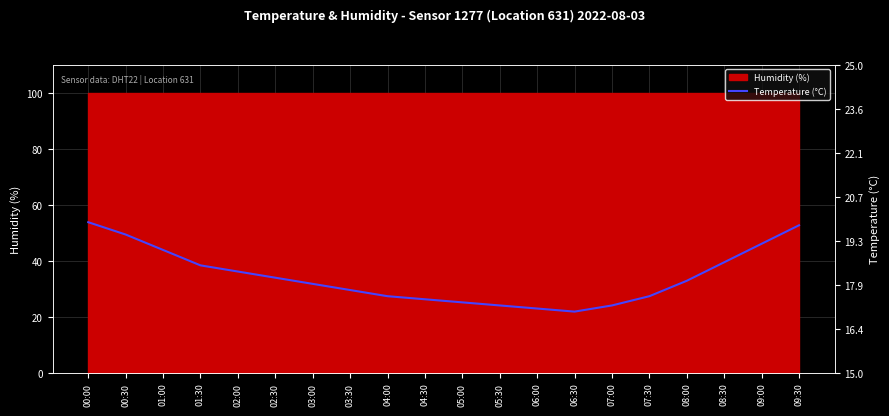

Reading left to right, list all the values displayed in this chart.

19.9	19.5	19.0	18.5	18.3	18.1	17.9	17.7	17.5	17.4	17.3	17.2	17.1	17.0	17.2	17.5	18.0	18.6	19.2	19.8